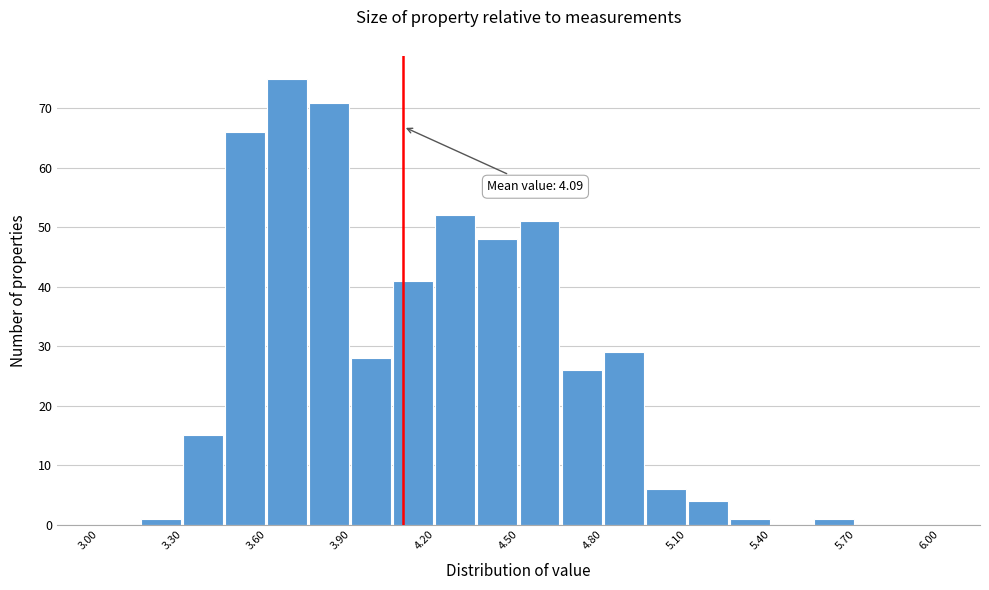

Read against the x-axis, roughly where is the centre of the tallest bar?

3.65